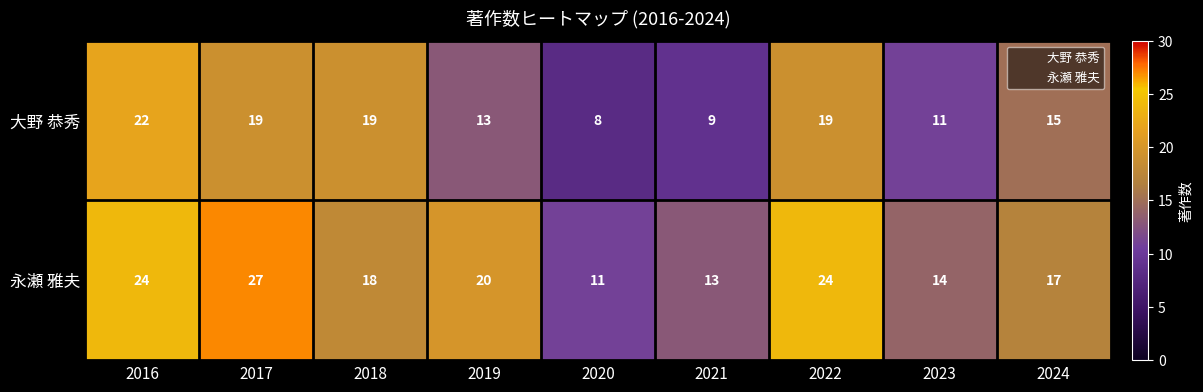

Which series has the widest spread of values?

永瀬 雅夫